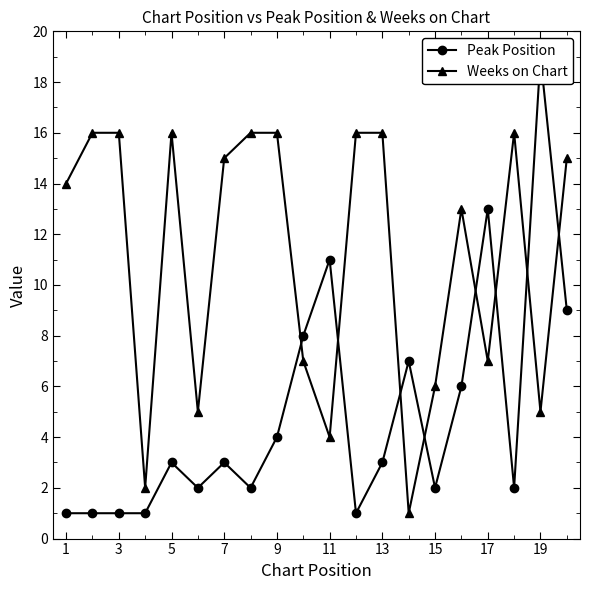

Which series ends up on top after the final intersection of Peak Position and Weeks on Chart?

Weeks on Chart